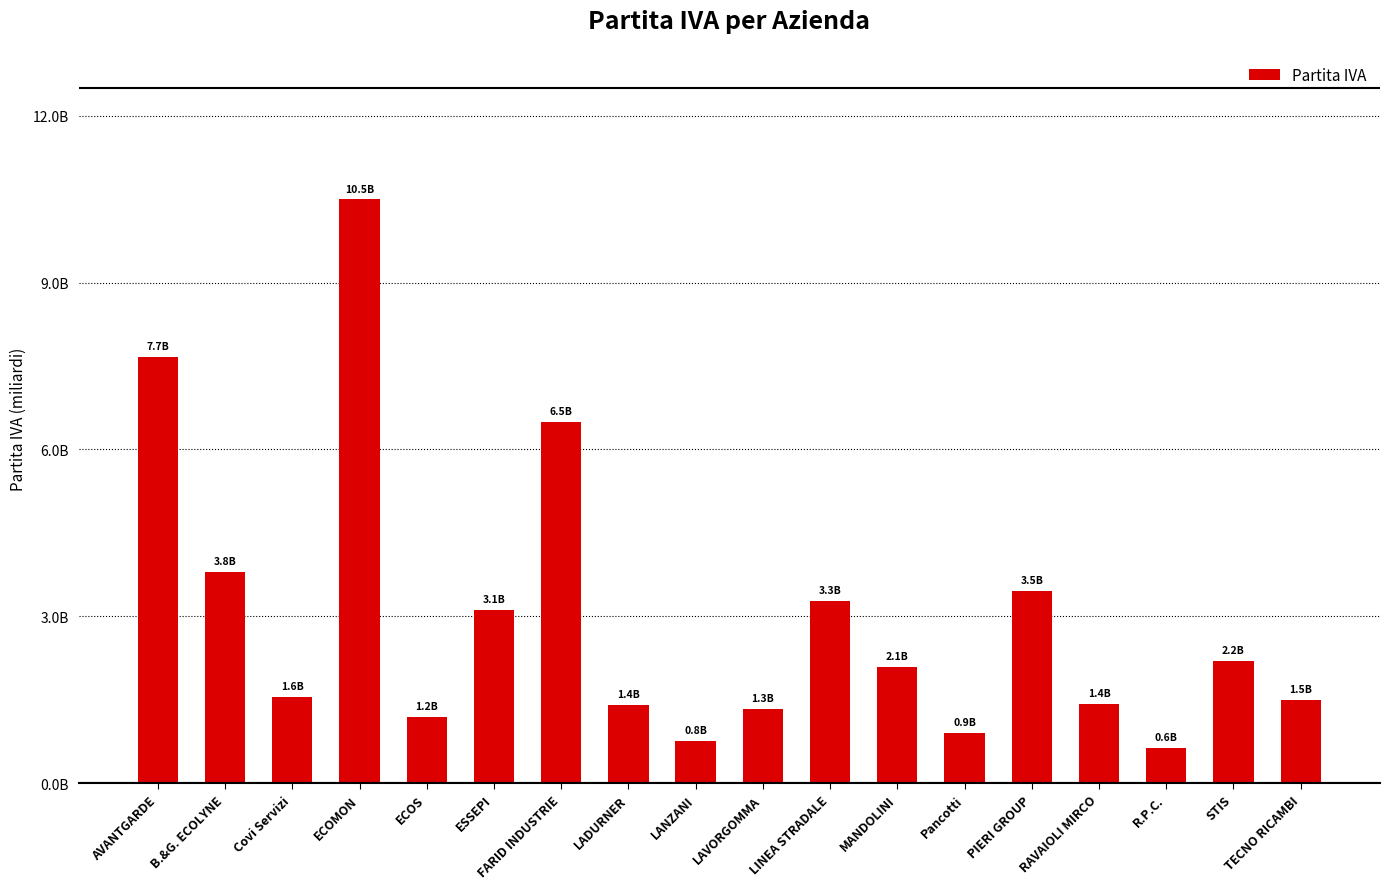

Are the bars horizontal?

No